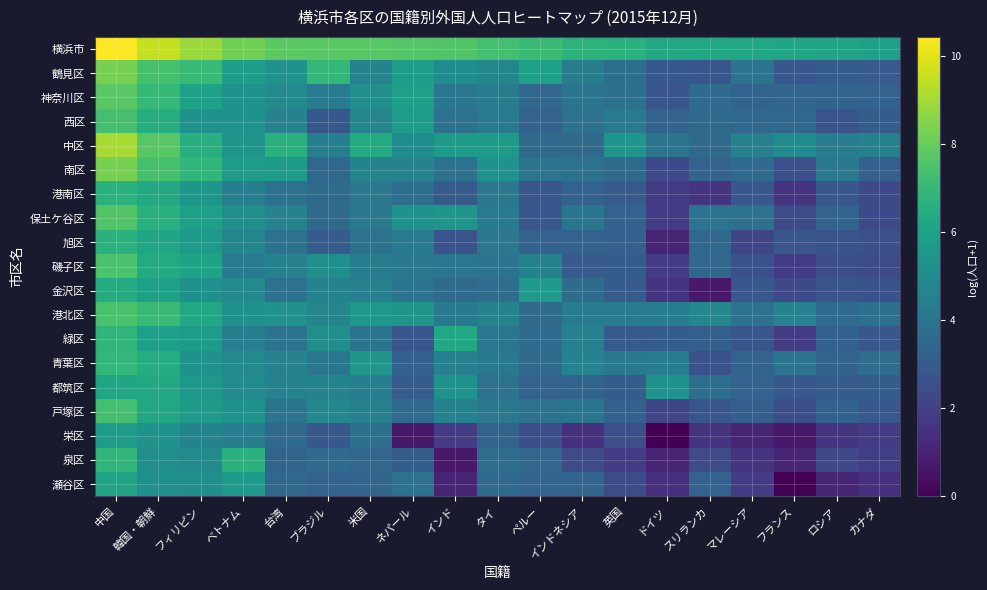

Which has a higher value, インドネシア or 韓国・朝鮮?

韓国・朝鮮